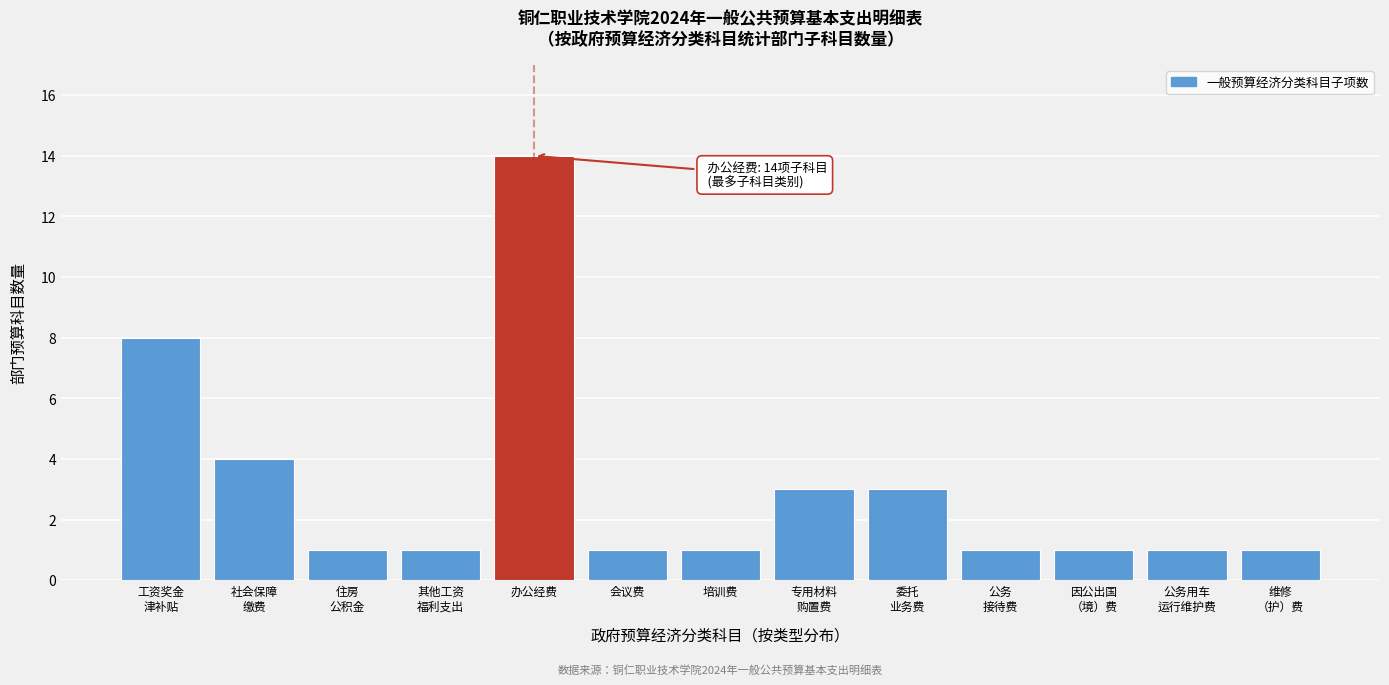

Reading left to right, transcribe all the data shown in this chart.

8	4	1	1	14	1	1	3	3	1	1	1	1